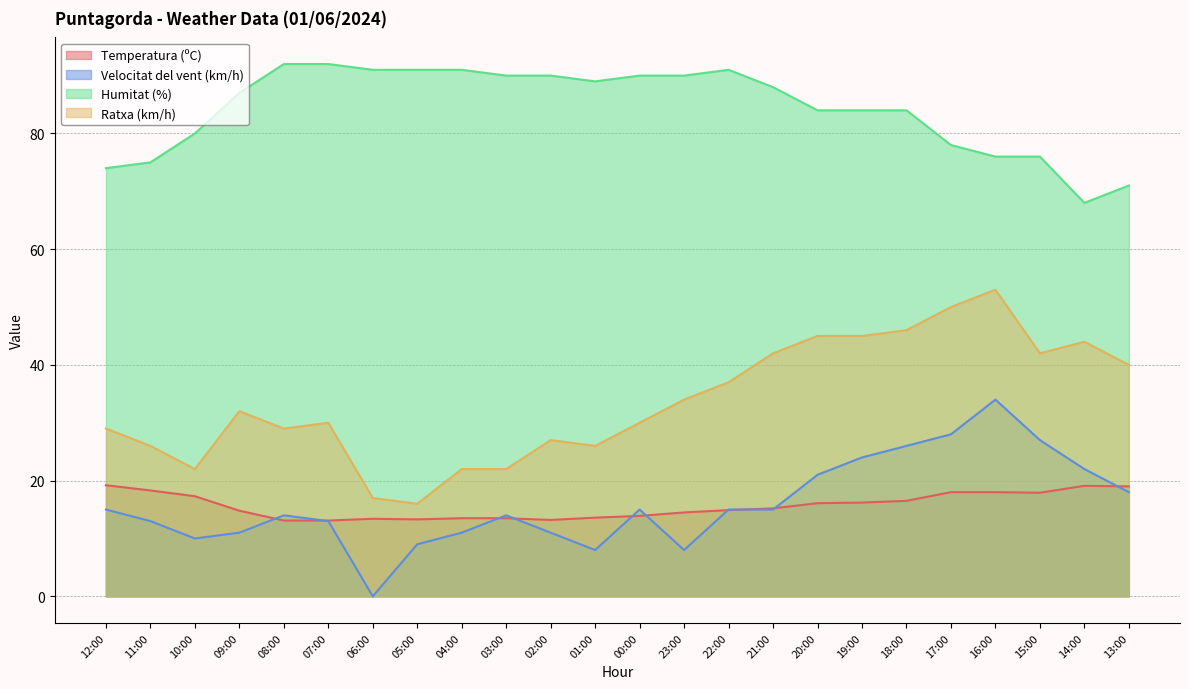

At which label does Temperatura (ºC) first exceed 15?

12:00